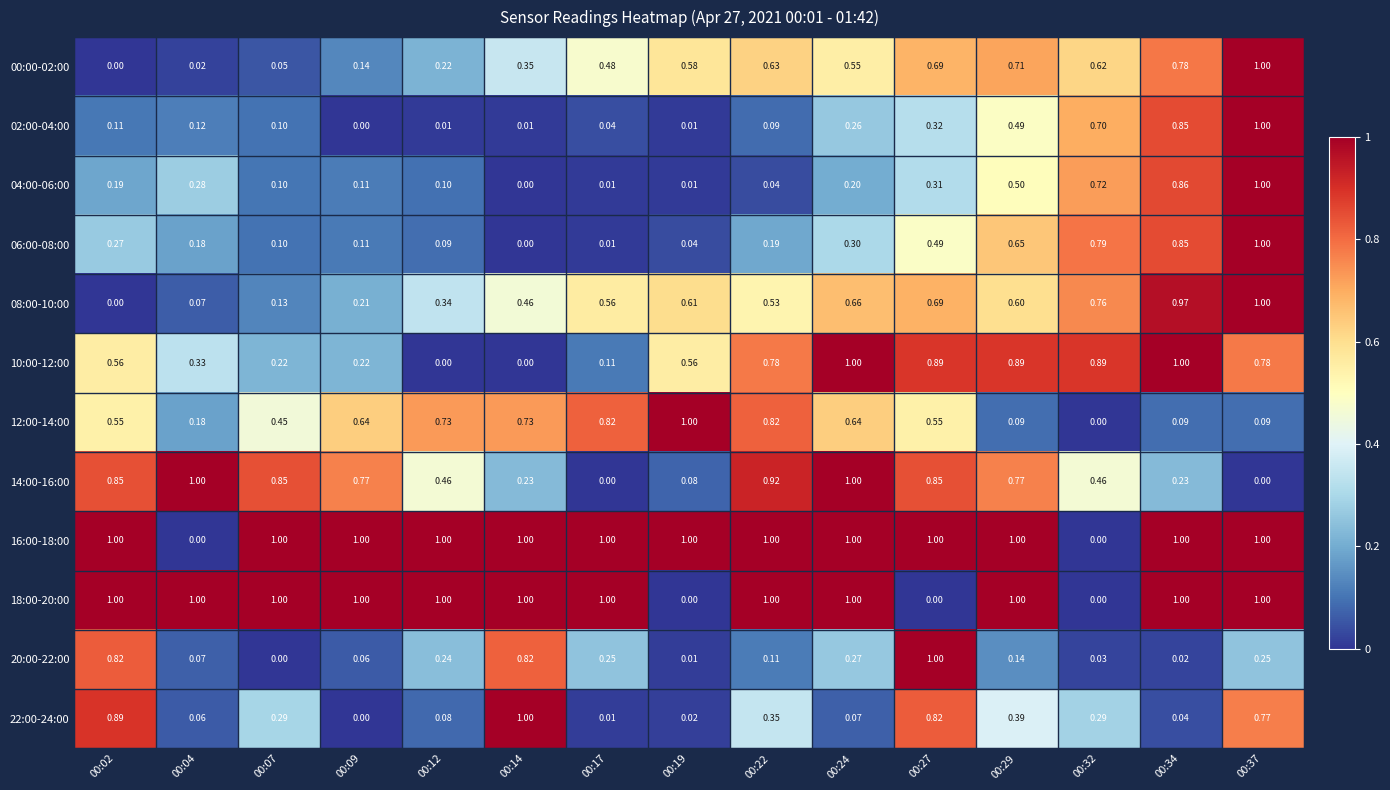

Count the number of data series in this chart.

12